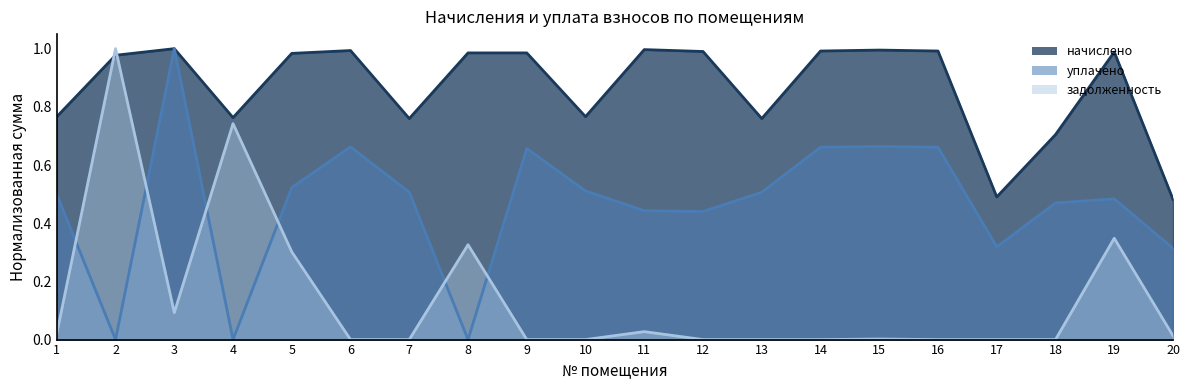

Rank the series at 11 from highest to lowest value.

начислено, уплачено, задолженность